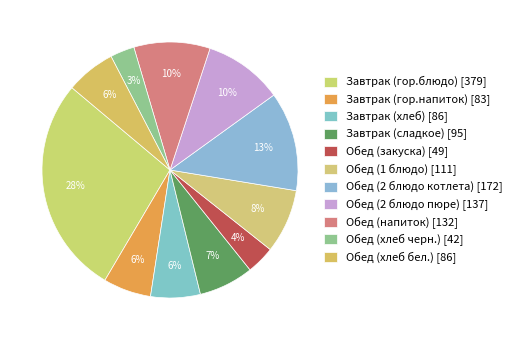

How many segments does this pie chart have?

11